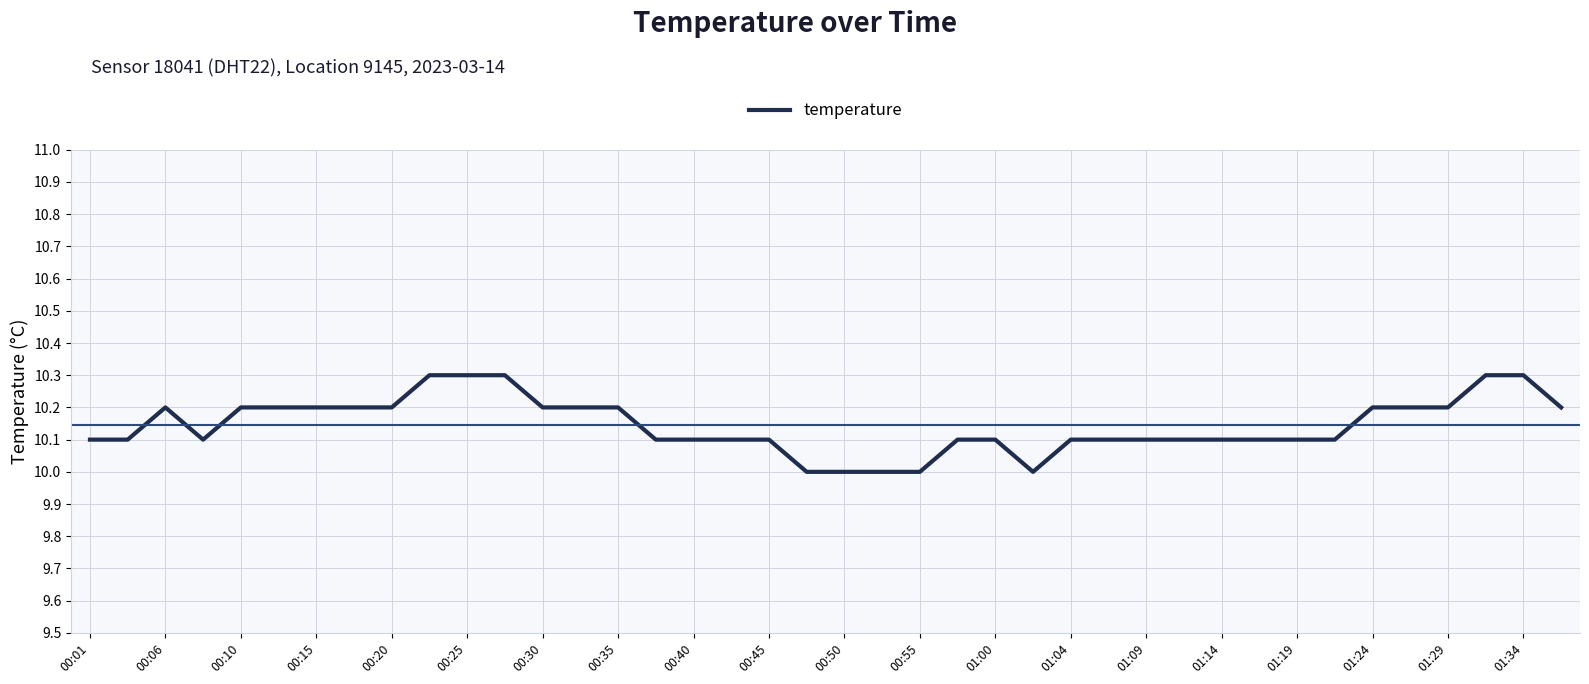

What is the greatest value displayed?

10.3